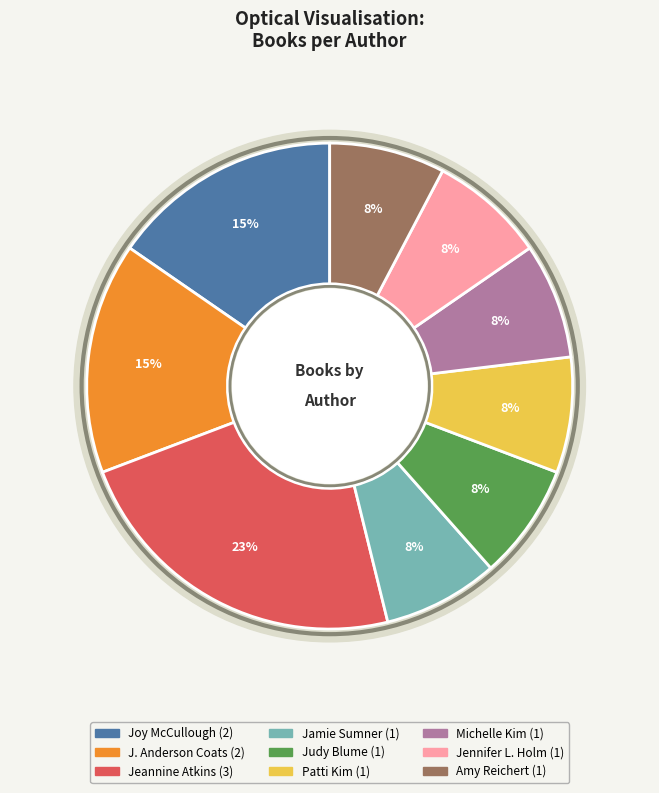

What is the largest slice in the pie chart?

Jeannine Atkins